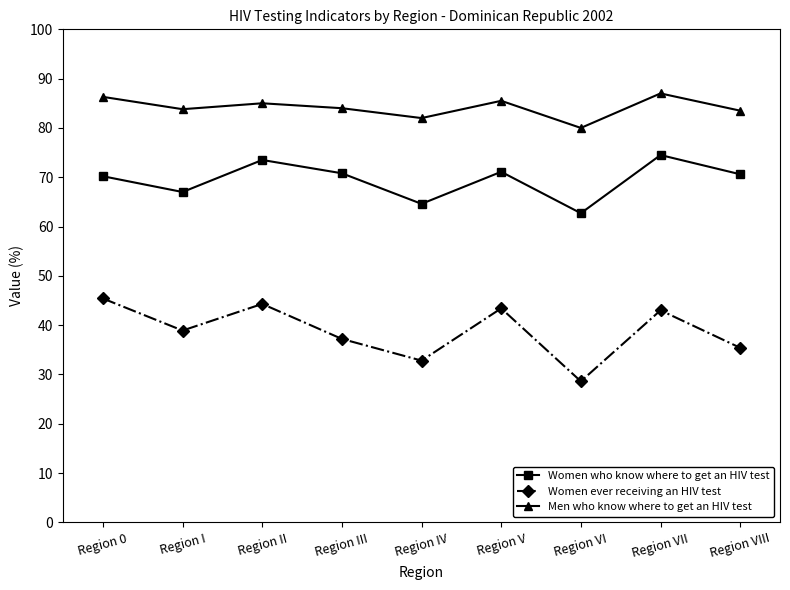

Which series changed the most between Region VI and Region VIII?

Women who know where to get an HIV test